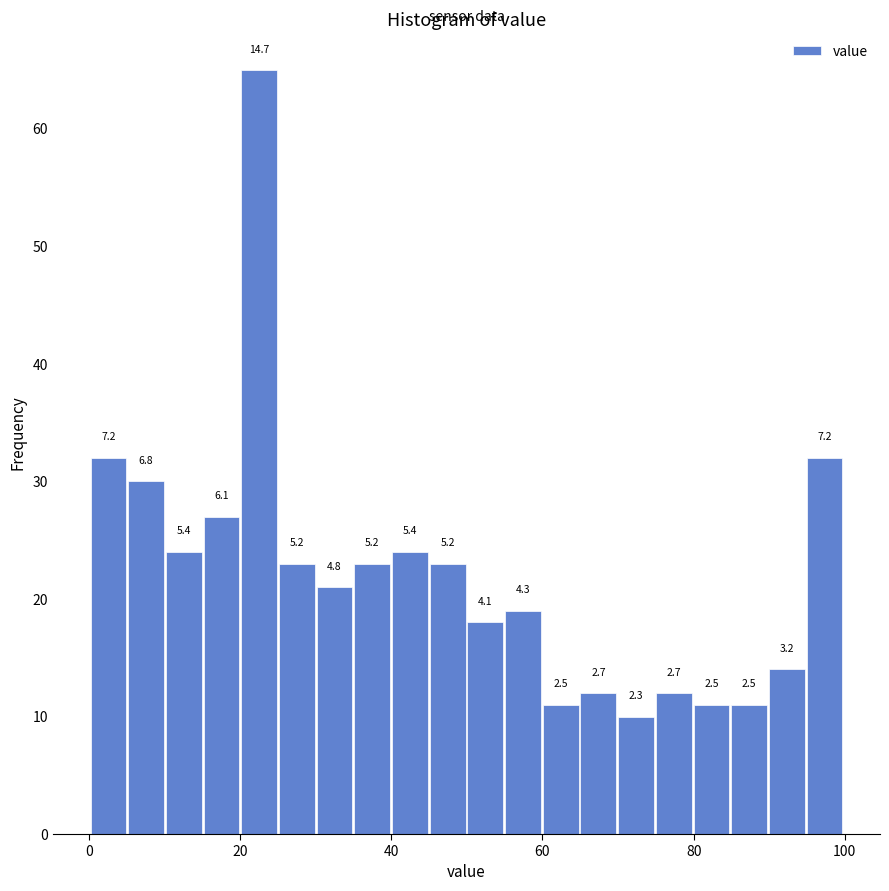

Read against the x-axis, roughly where is the centre of the tallest bar?

22